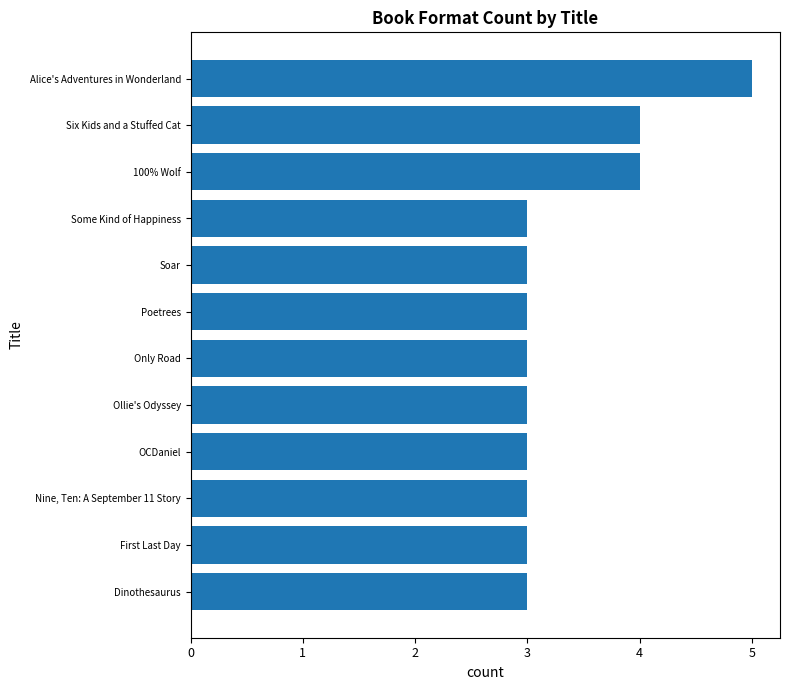

Reading bottom to top, transcribe all the data shown in this chart.

Dinothesaurus=3	First Last Day=3	Nine, Ten: A September 11 Story=3	OCDaniel=3	Ollie's Odyssey=3	Only Road=3	Poetrees=3	Soar=3	Some Kind of Happiness=3	100% Wolf=4	Six Kids and a Stuffed Cat=4	Alice's Adventures in Wonderland=5